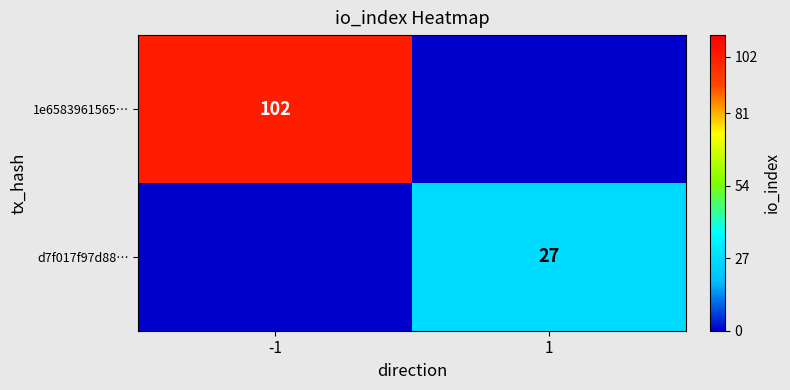

True or false: d7f017f97d88… has a value of 27 at 1.

True